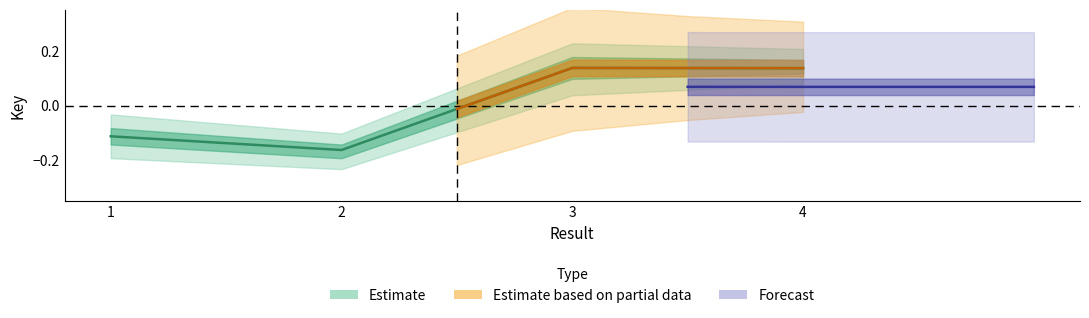

At which category does the data reach its first local peak?

3